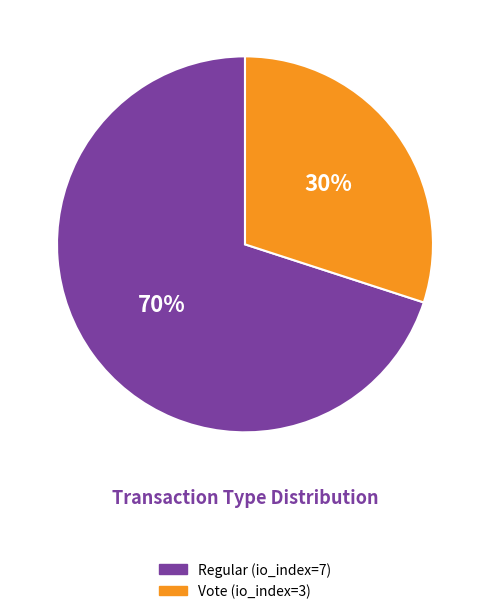

To the nearest percent, what portion does Vote (io_index=3) represent?

30%